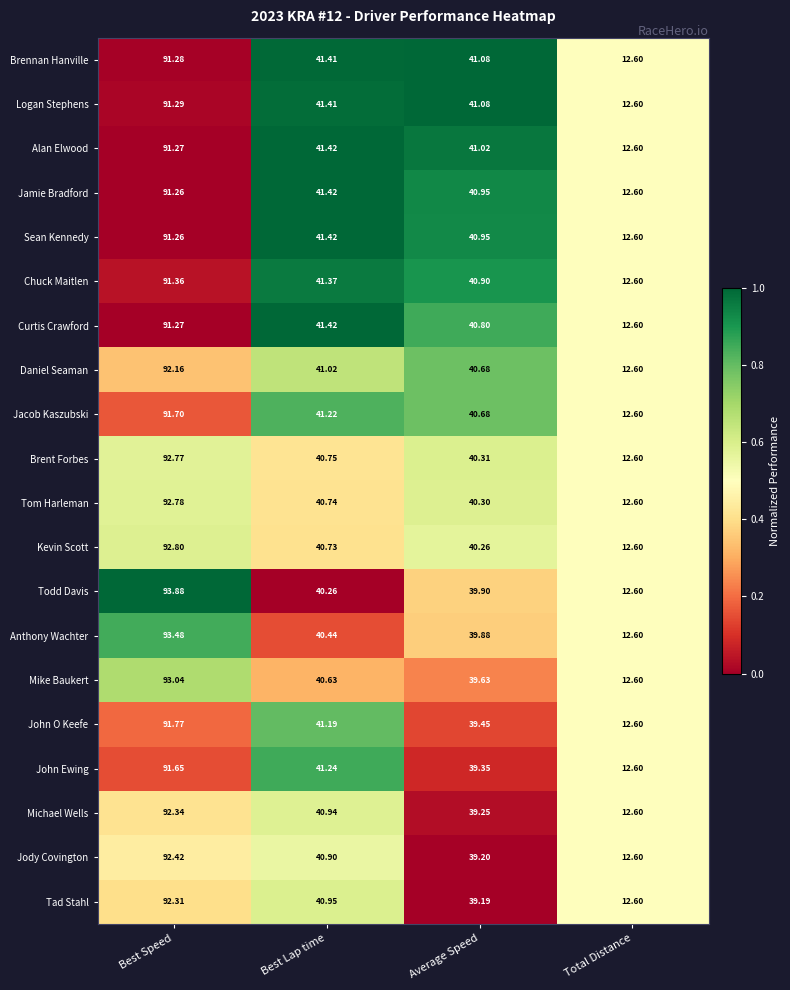

What is the greatest value displayed?

93.9